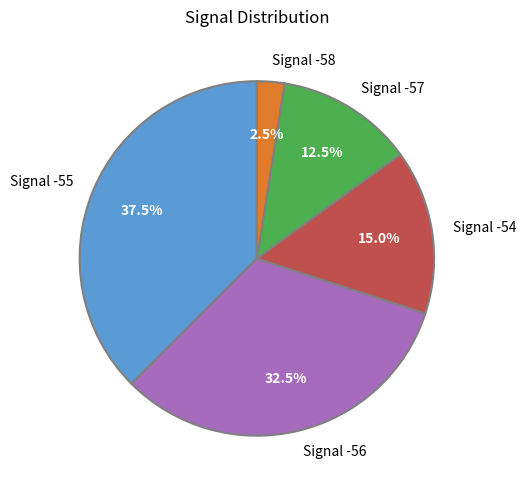

What is the smallest slice in the pie chart?

Signal -58